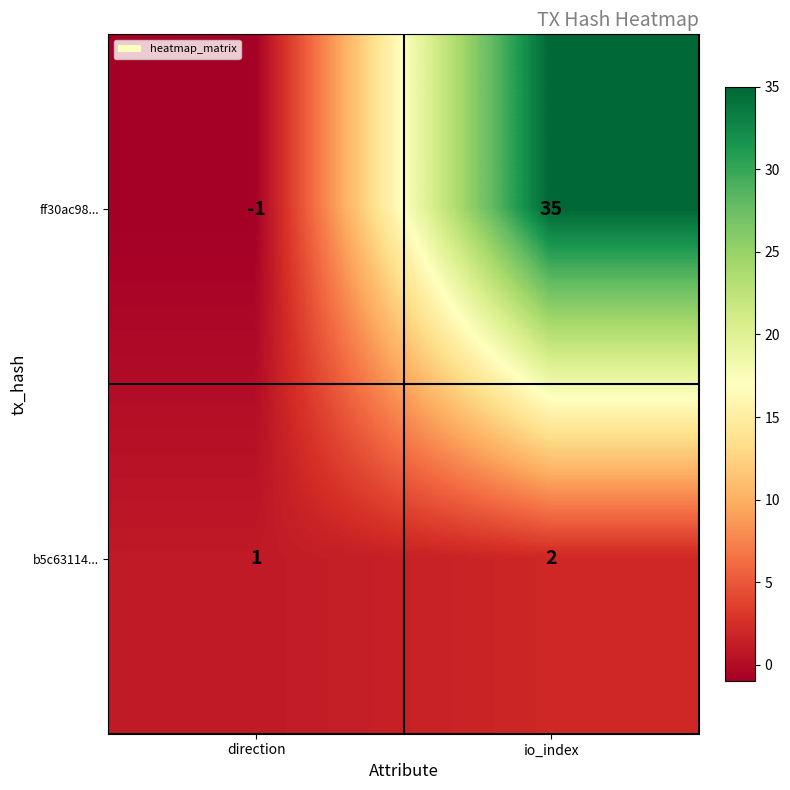

At which category is the sum across all series the highest?

io_index